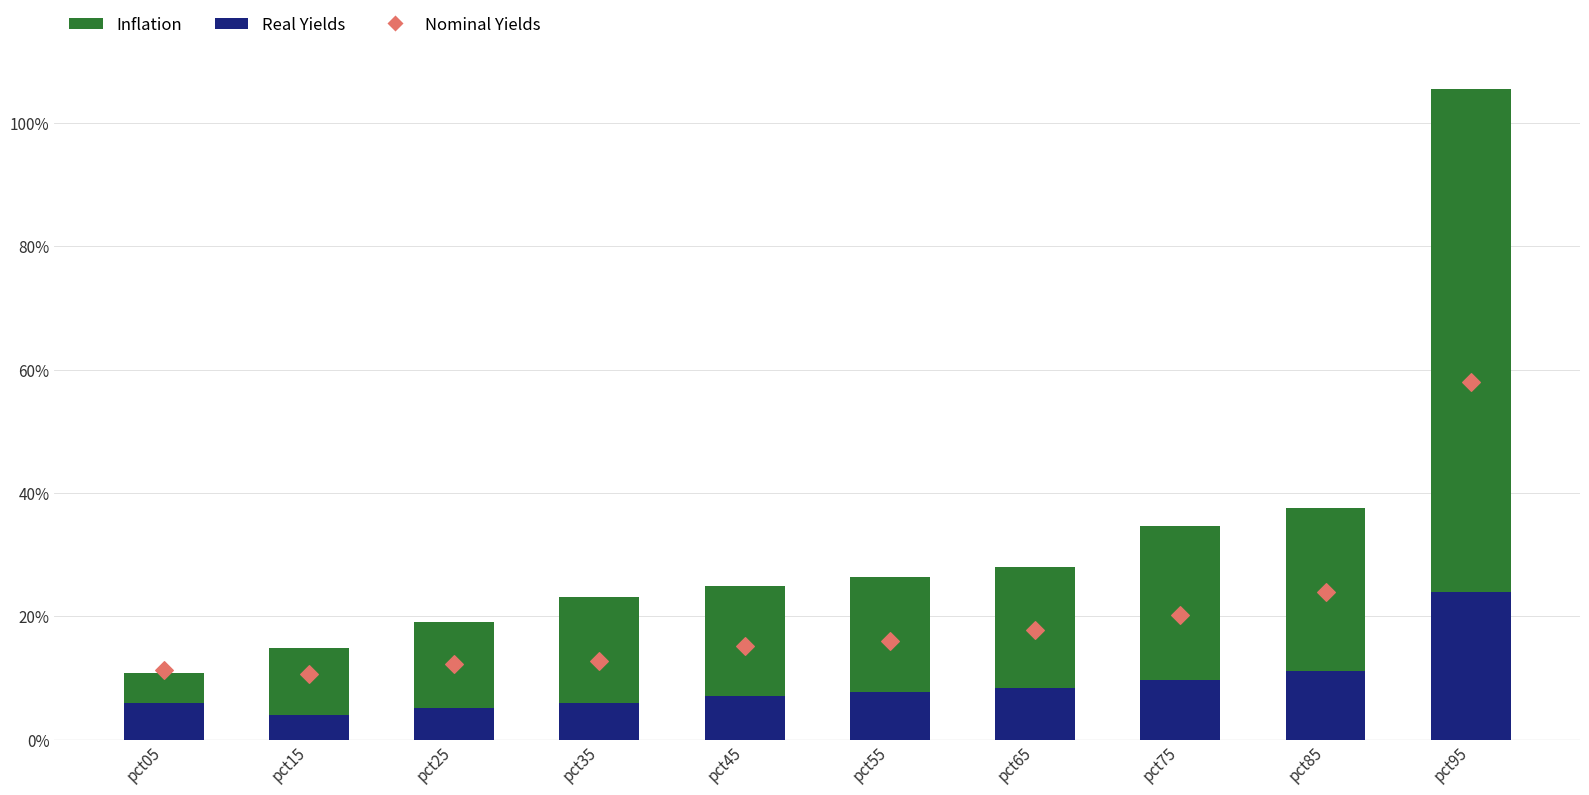

What are all the series names shown in the legend?

Real Yields, Inflation, Nominal Yields